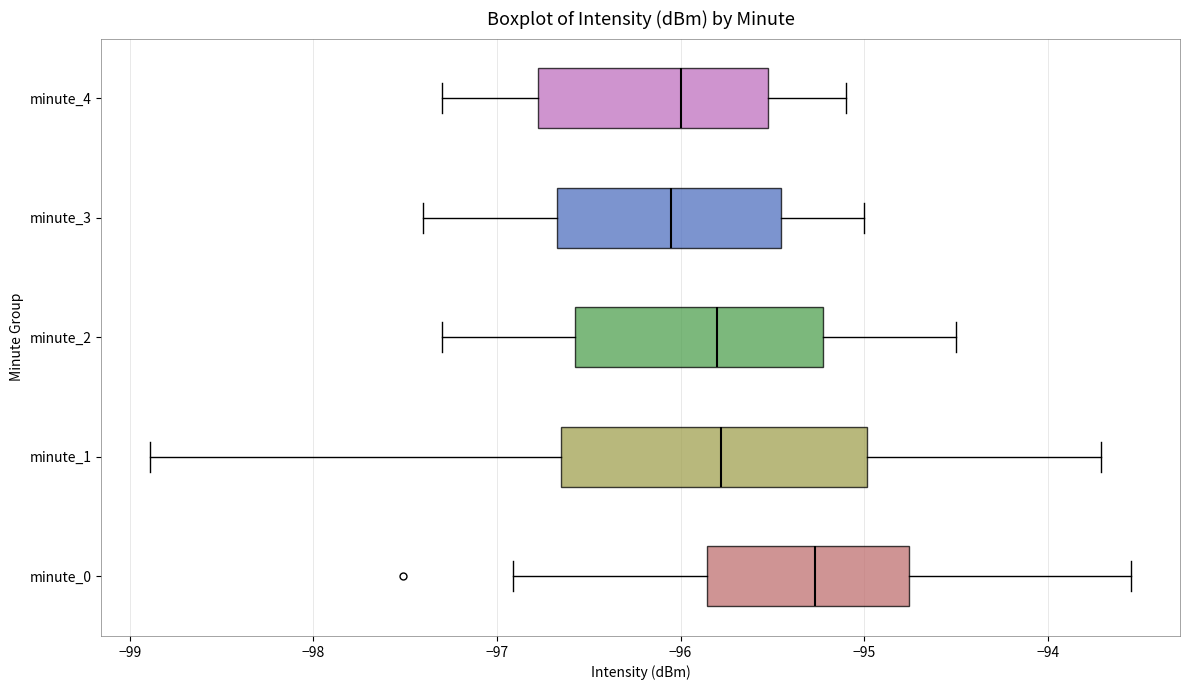

Comparing the boxes themselves (not the whiskers), which one is the widest?

minute_1